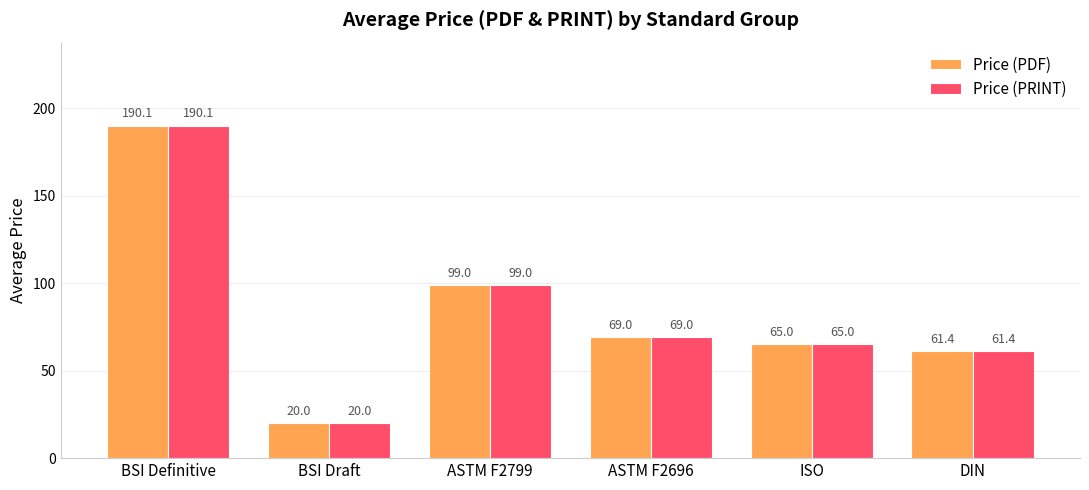

How many data points in Price (PRINT) are less than 69?

3